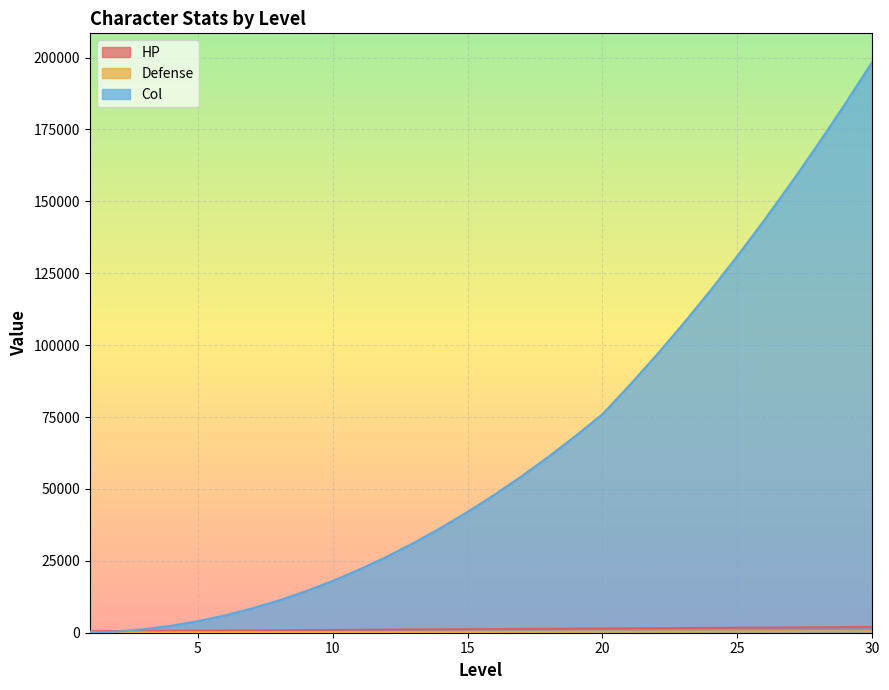

What is the value of the HP point at the 3rd from the left?

599